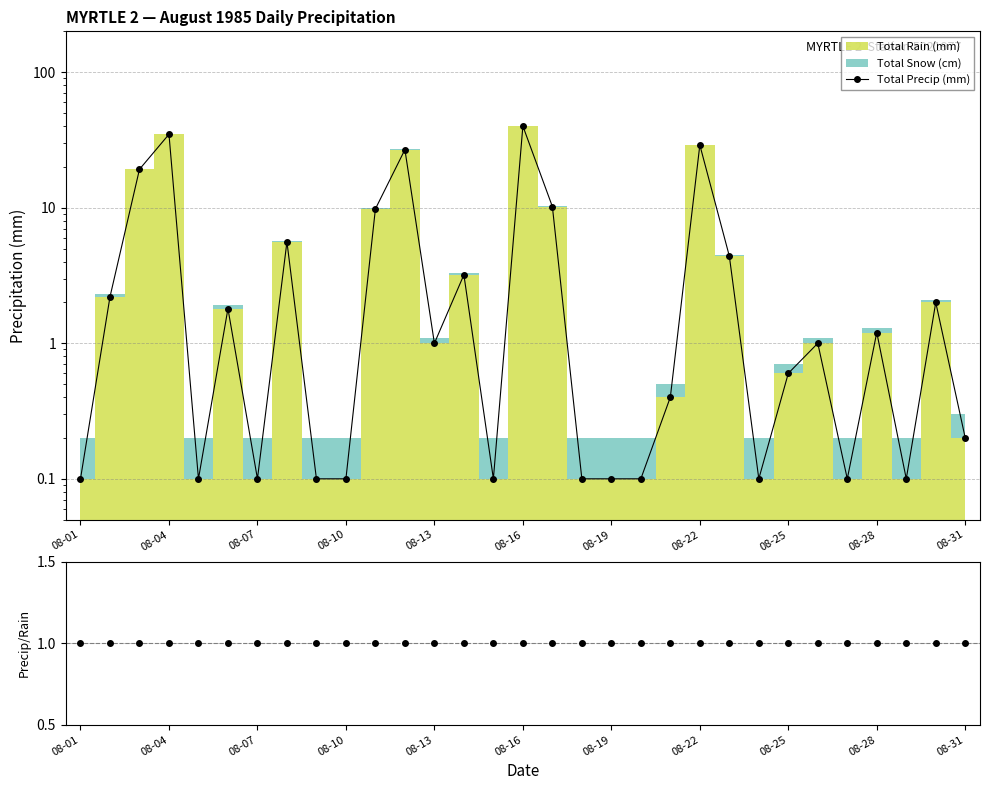

Is the value of Total Precip (mm) at 14 greater than the value of Precip/Rain at 08-25?

No